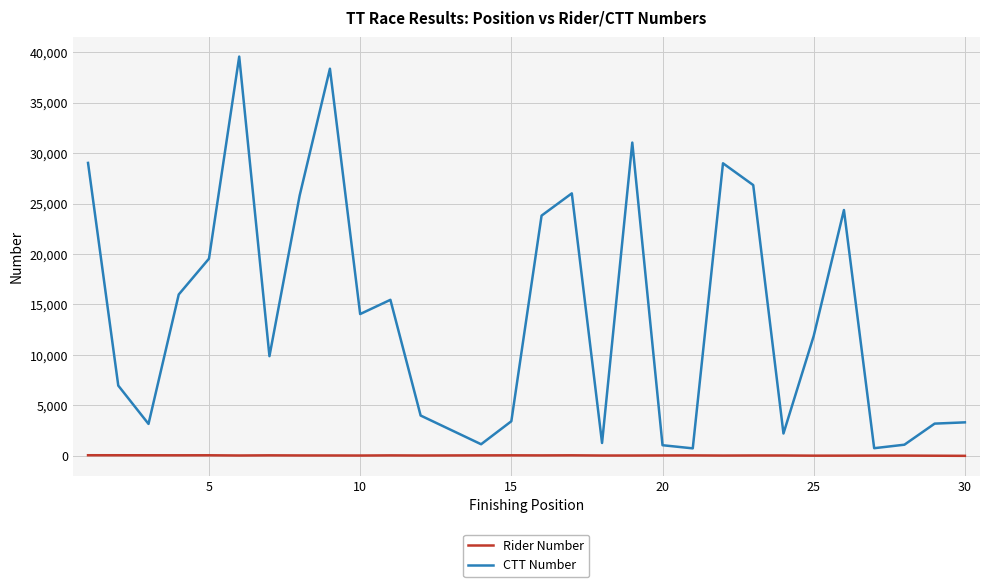

What are all the series names shown in the legend?

Rider Number, CTT Number